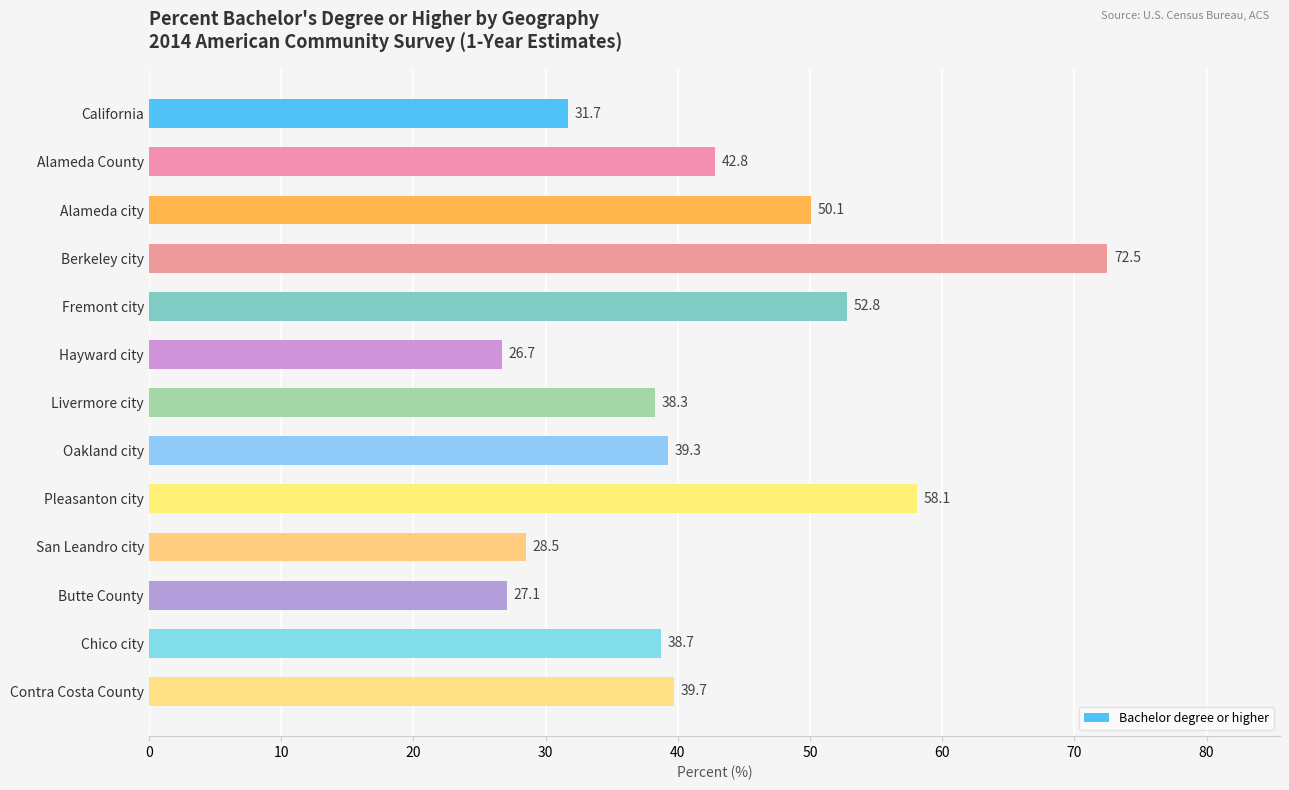

What is the label of the 4th bar from the top?

Berkeley city